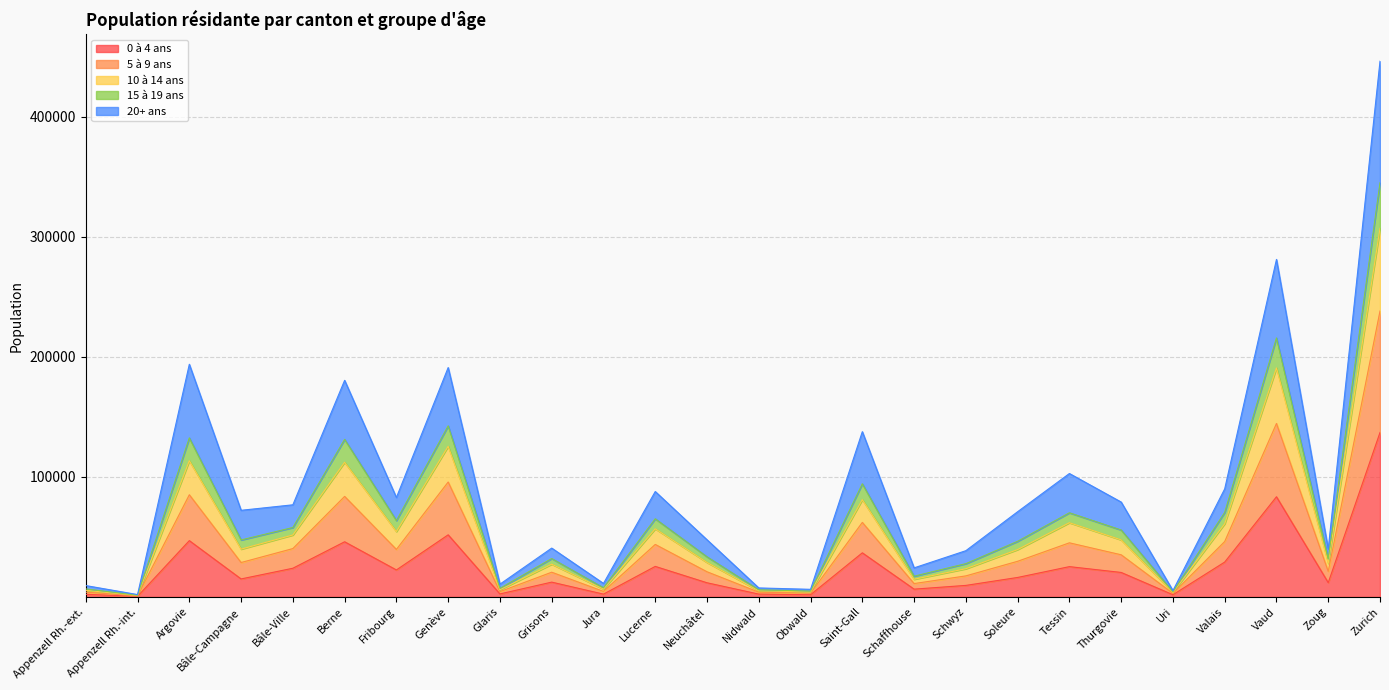

Between Saint-Gall and Genève, which is larger?

Genève